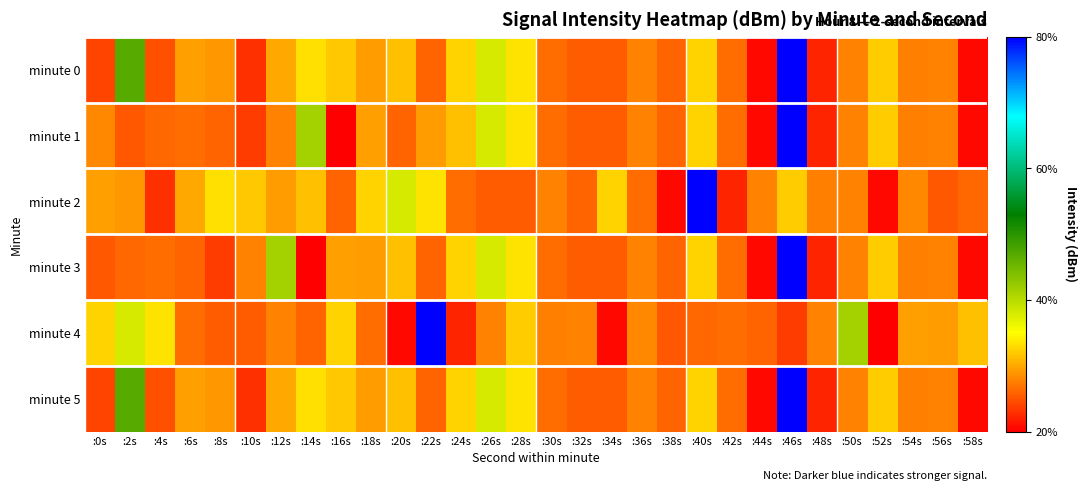

What is the greatest value displayed?

-108.4